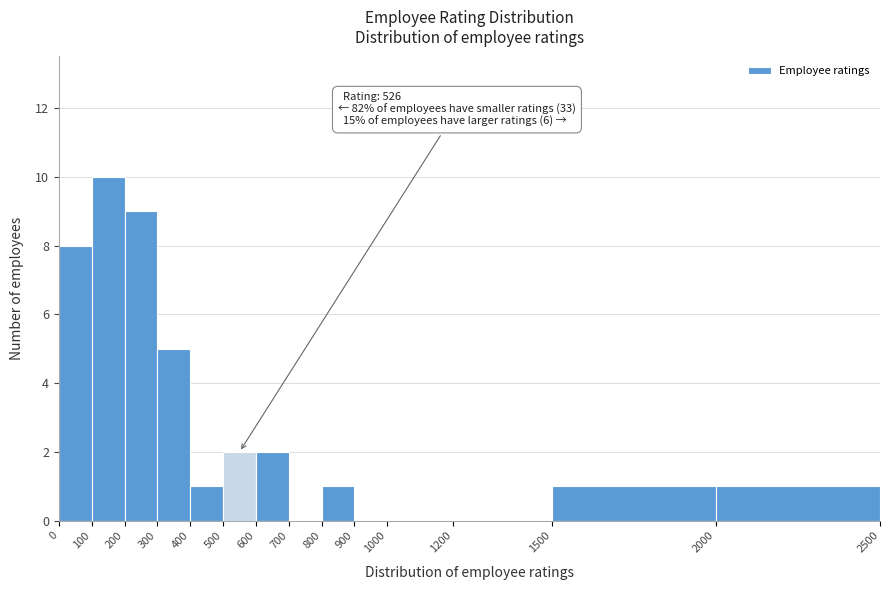

Over which range of the x-axis is the bar tallest?

100 to 200